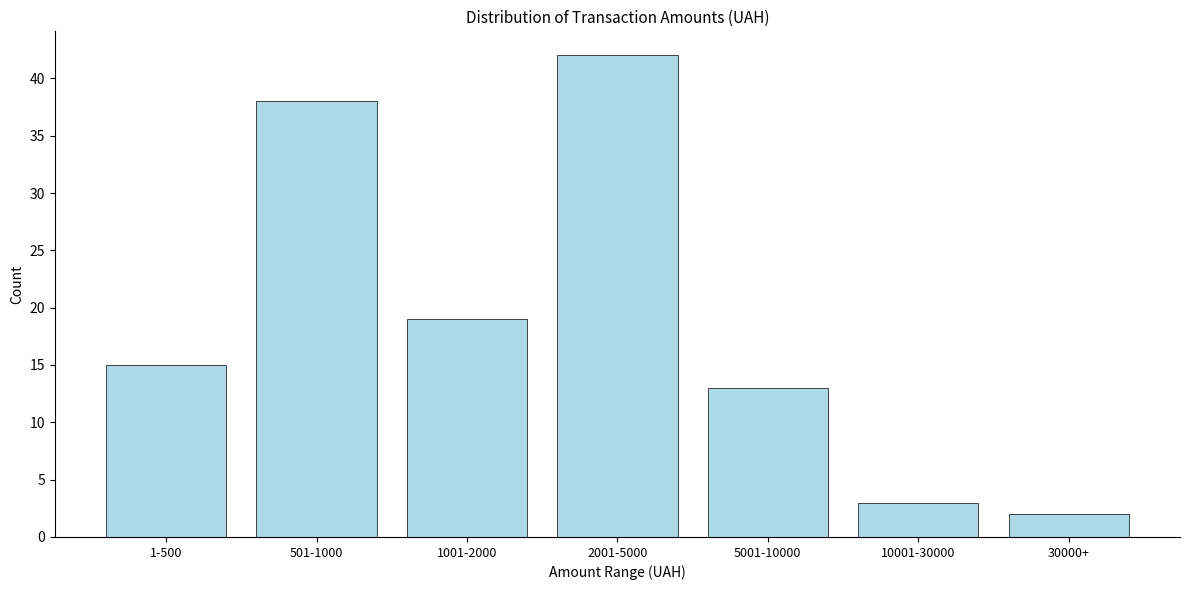

Reading left to right, extract all data points from this chart.

1-500=15	501-1000=38	1001-2000=19	2001-5000=42	5001-10000=13	10001-30000=3	30000+=2